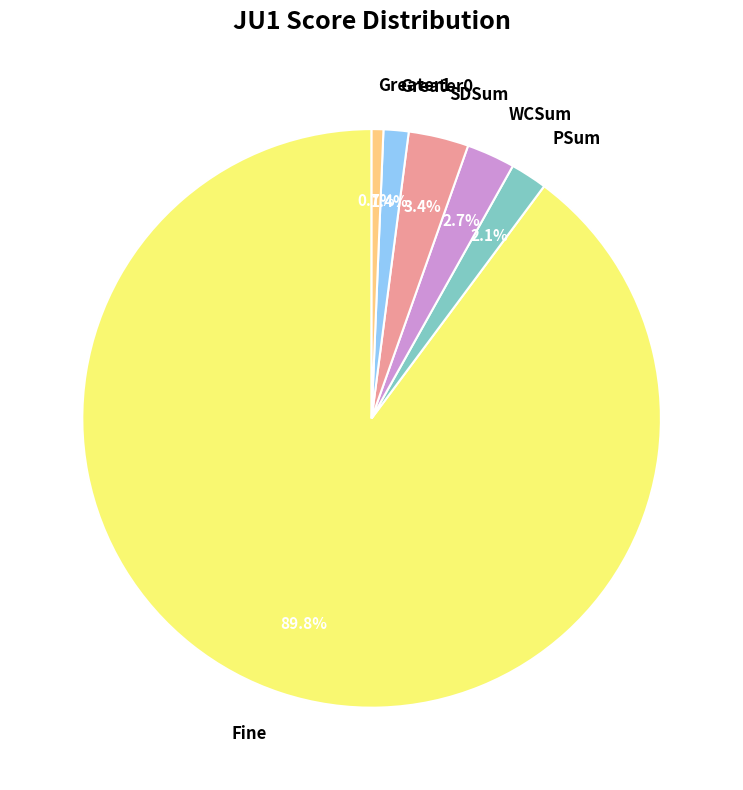

What is the smallest slice in the pie chart?

Greater1